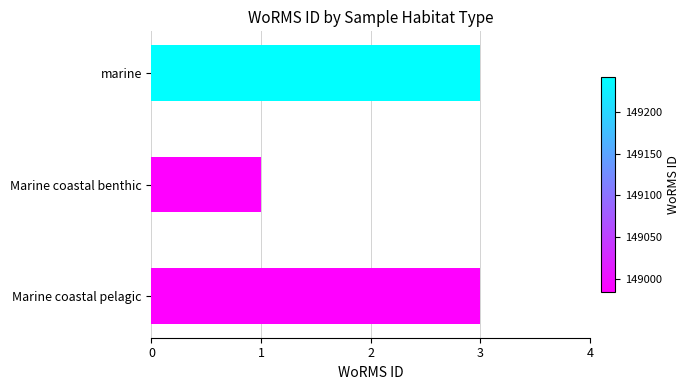

What is the average value?

2